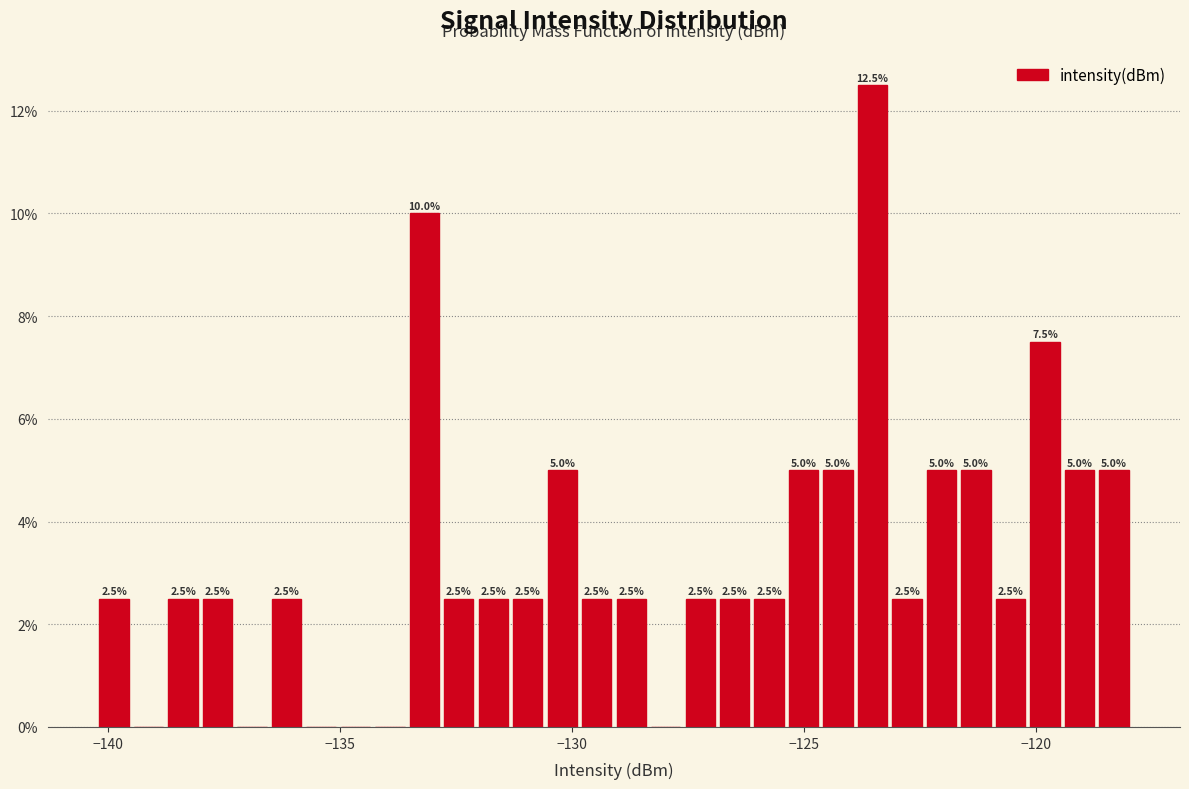

Around what value on the x-axis is the tallest bar? Give the approximate position of its centre, as read against the axis.

-123.5